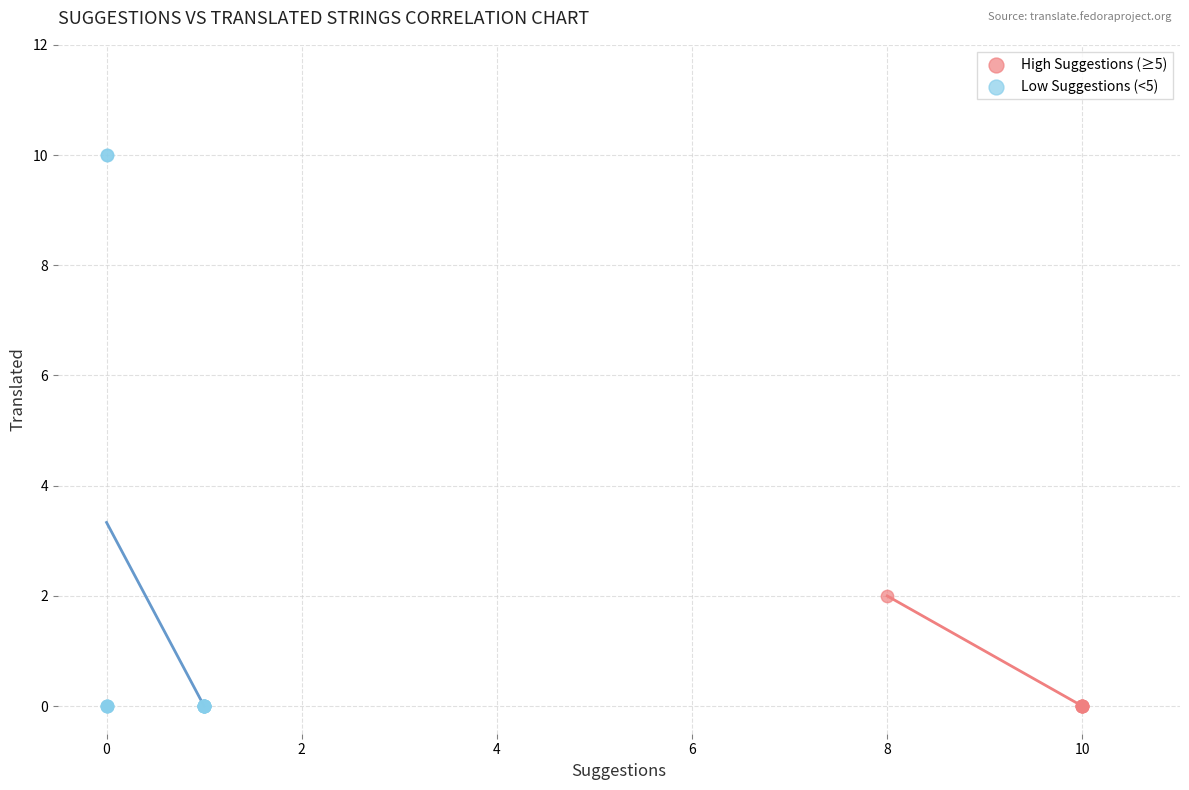

What are all the series names shown in the legend?

High Suggestions (≥5), Low Suggestions (<5)